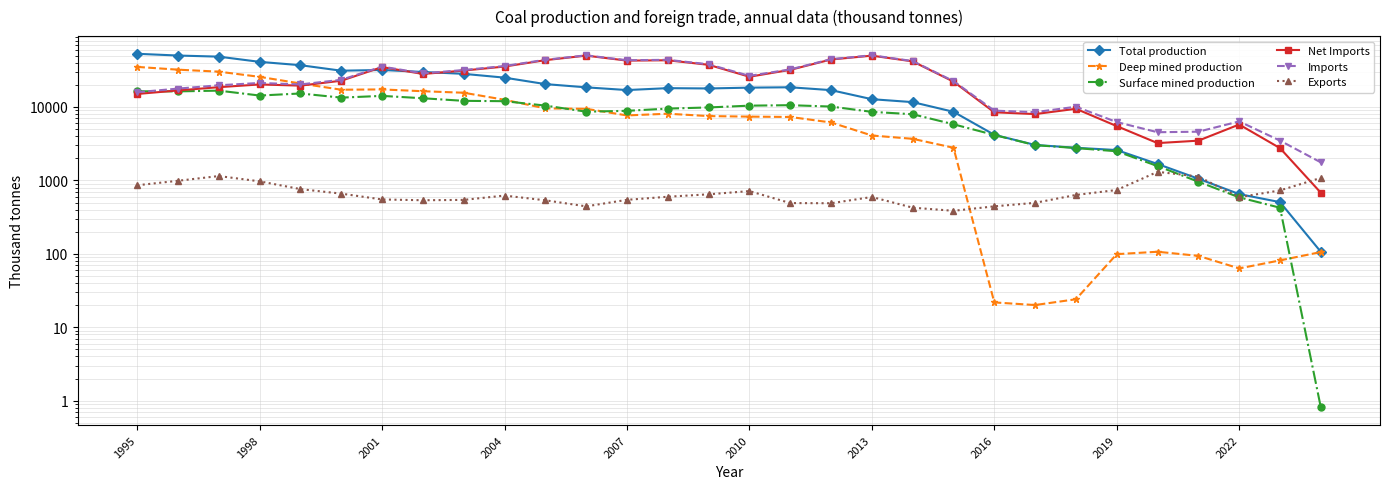

Reading left to right, list all the values displayed in this chart.

Total production: 53037.0	50199.0	48495.0	41177.0	37077.0	31197.6	31929.8	29989.1	28278.8	25096.0	20498.3	18517.2	17007.2	18053.2	17873.6	18346.6	18552.0	16966.7	12767.5	11647.6	8598.0	4177.8	3041.1	2782.3	2591.4	1673.3	1053.8	650.9	505.9	106.5
Deep mined production: 35150.0	32225.0	30281.0	25731.0	20888.0	17187.5	17346.7	16391.4	15632.6	12542.4	9563.5	9444.4	7673.9	8095.7	7519.7	7390.5	7312.2	6153.1	4088.7	3685.1	2783.7	21.8	20.1	24.1	99.0	106.7	93.8	63.3	81.4	105.7
Surface mined production: 16369.0	16314.0	16700.0	14315.0	15275.0	13412.0	14166.1	13147.8	12126.1	11992.7	10444.9	8634.8	8866.3	9508.6	9853.9	10426.2	10579.8	10133.5	8583.9	7962.5	5814.3	4156.0	3021.0	2758.2	2492.4	1566.6	960.0	587.6	424.6	0.8
Net Imports: 15037.4	16810.9	18612.5	20273.3	19532.0	22785.6	34992.2	28149.3	31348.6	35531.2	43432.6	50084.9	42820.5	43275.9	37520.4	25825.4	32036.3	44326.7	50016.6	41799.9	22132.7	8470.3	8003.0	9450.5	5488.8	3222.3	3478.3	5769.7	2752.0	679.2
Imports: 15895.9	17799.4	19756.8	21244.3	20293.0	23445.9	35542.2	28686.2	31891.2	36152.8	43968.5	50528.1	43364.1	43875.3	38166.8	26540.7	32527.4	44815.2	50611.2	42225.0	22518.1	8913.7	8497.9	10084.2	6229.0	4531.1	4607.7	6360.2	3482.7	1760.7
Exports: 858.5	988.5	1146.4	971.0	761.0	660.3	550.0	536.9	542.5	621.6	535.9	443.1	543.6	599.4	646.5	715.3	491.1	488.5	594.6	425.1	385.4	443.4	494.9	633.8	740.2	1308.7	1129.4	590.5	730.6	1081.4